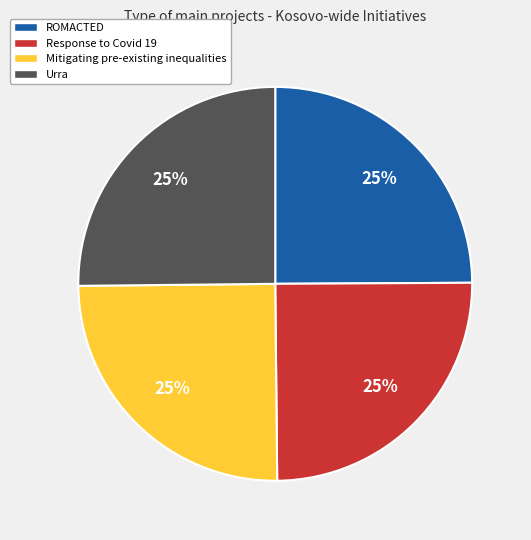

To the nearest percent, what is the average slice percentage?

25%